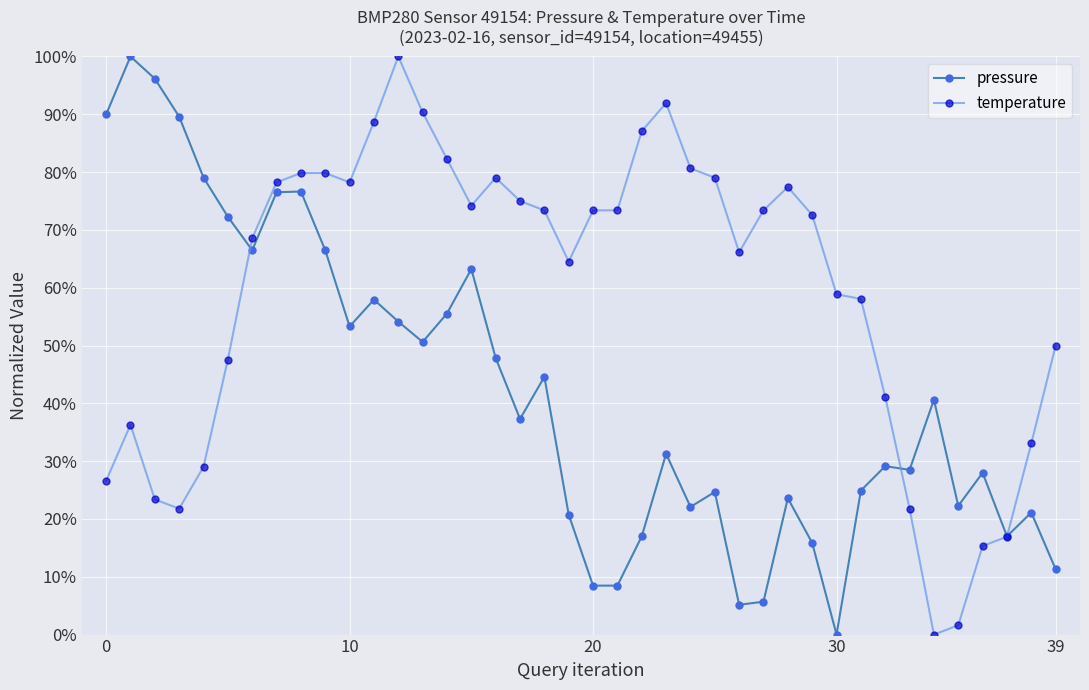

Which series has the largest total across all categories?

temperature